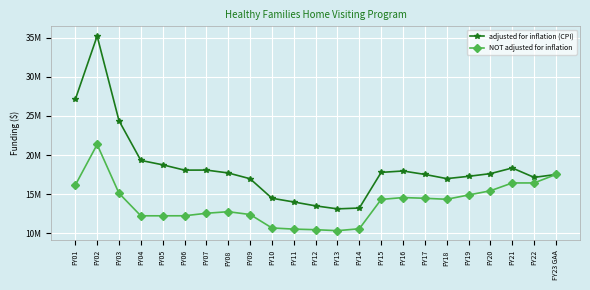

True or false: adjusted for inflation (CPI) has a value of 17629286 at FY20.

True